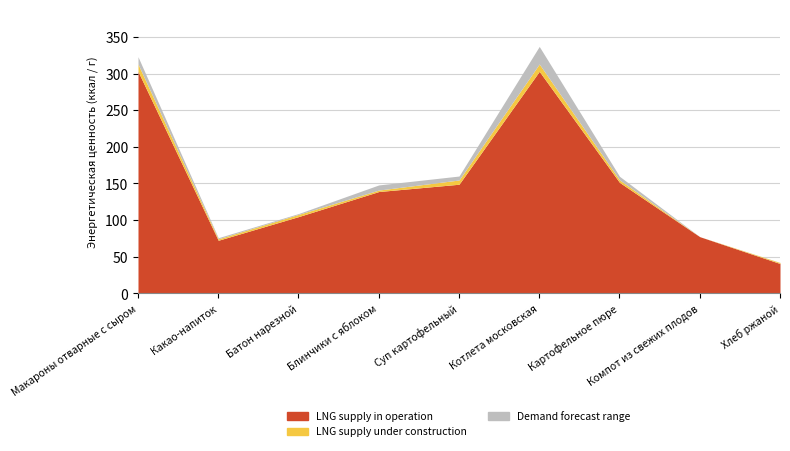

How many positive values does the Demand forecast range series have?

8